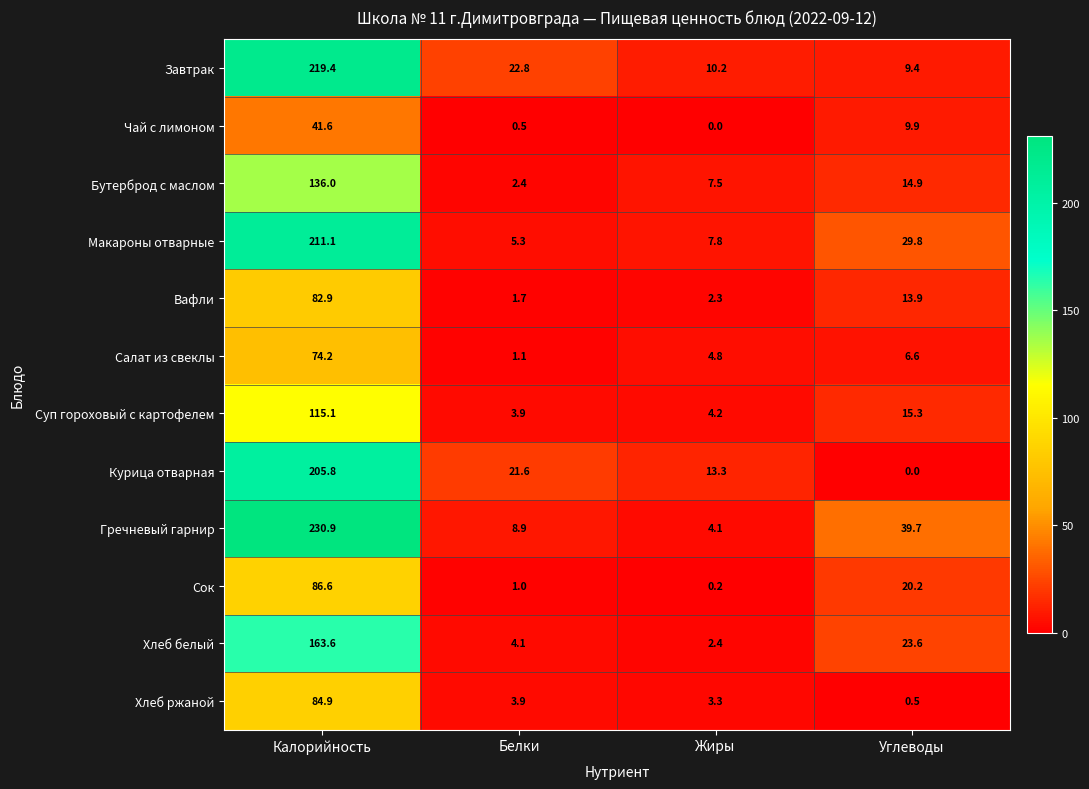

Where does the Курица отварная series first go above 21?

Калорийность